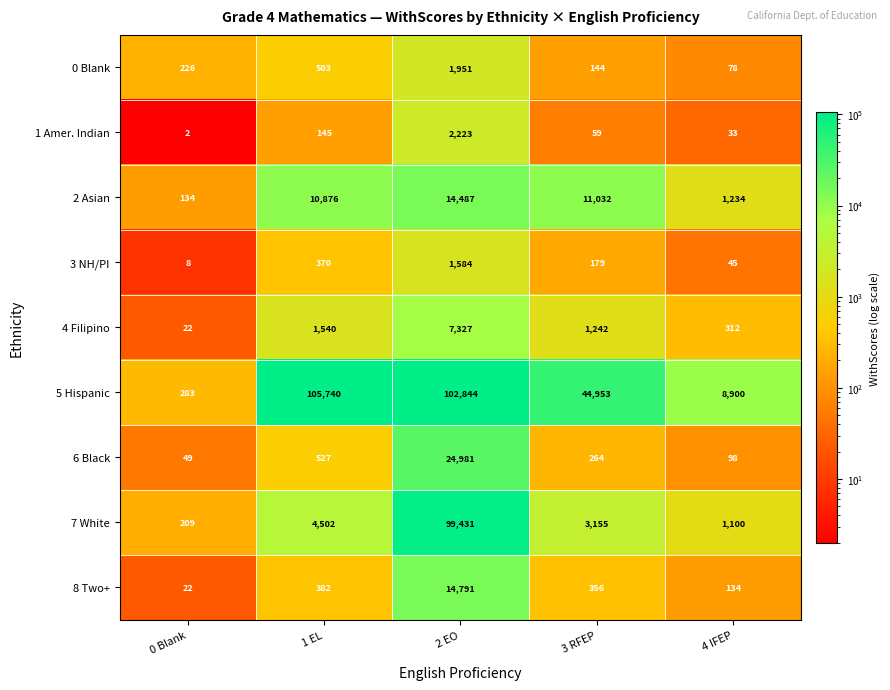

What is the greatest value displayed?

105740